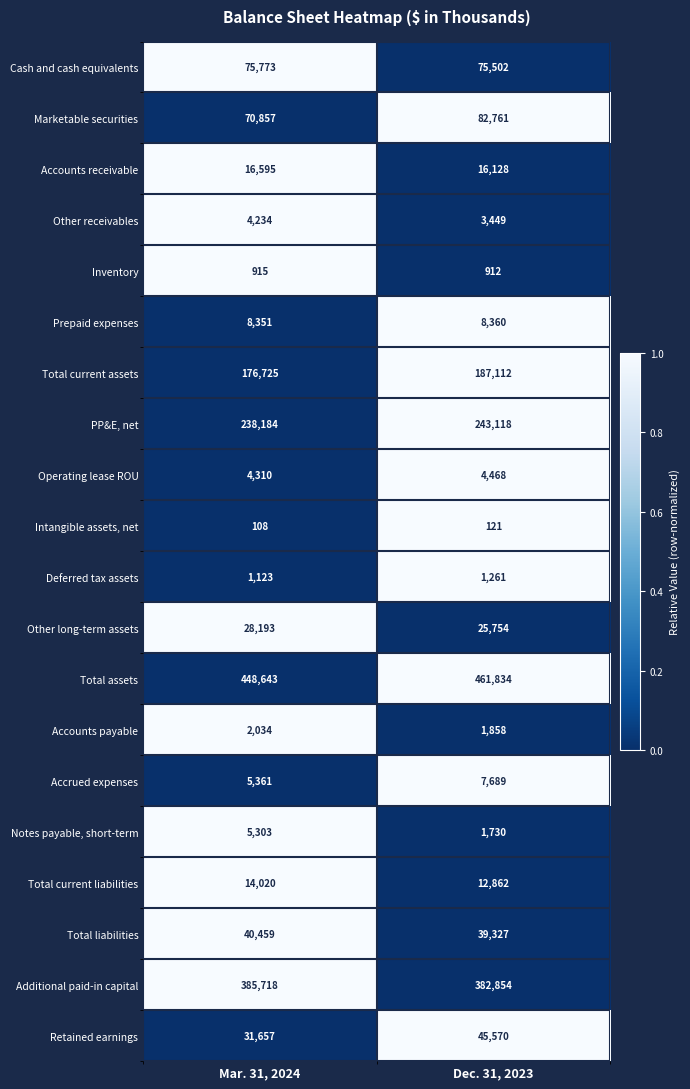

Which series has the largest total across all categories?

Total assets